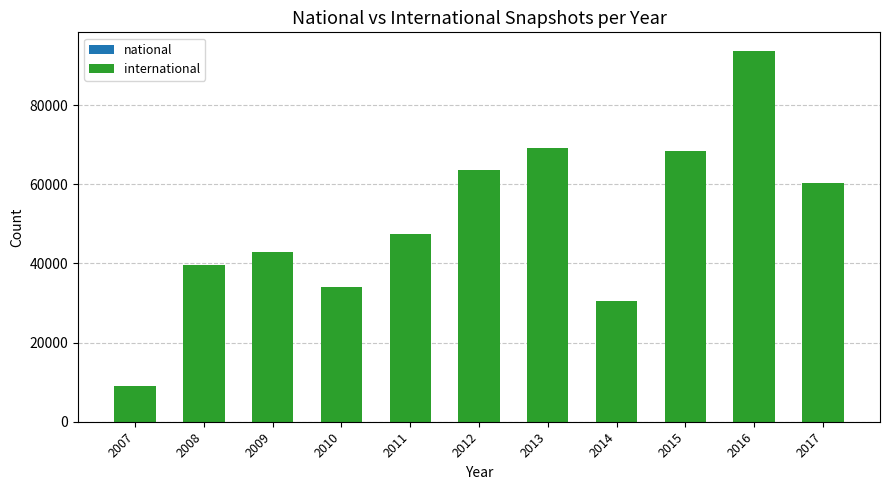

At which category is the sum across all series the highest?

2016